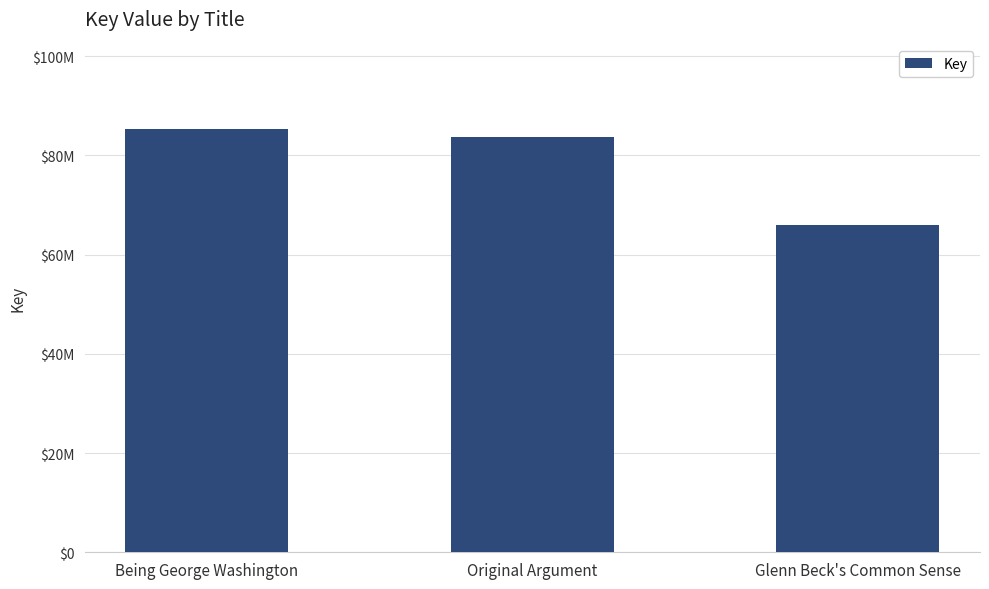

Is it true that the value at Original Argument is 83656912?

True